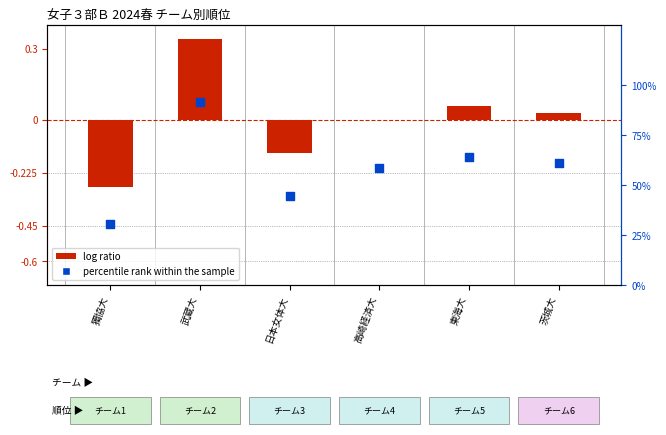

Which series reaches the maximum Y coordinate?

percentile rank within the sample